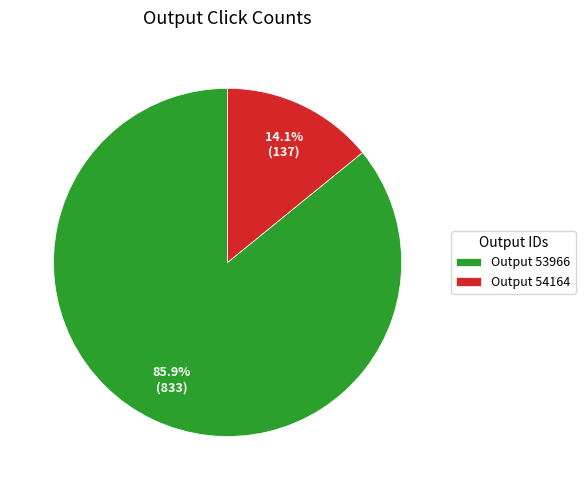

Do Output 54164 and Output 53966 together represent more than half of the pie?

Yes